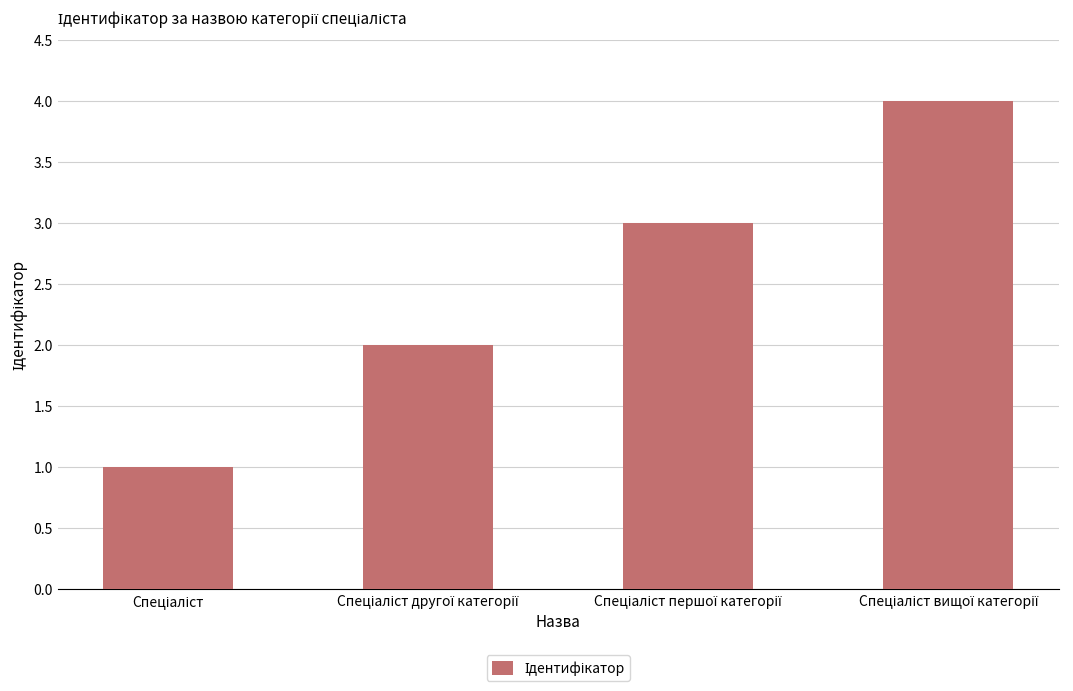

What is the sum of all values?

10